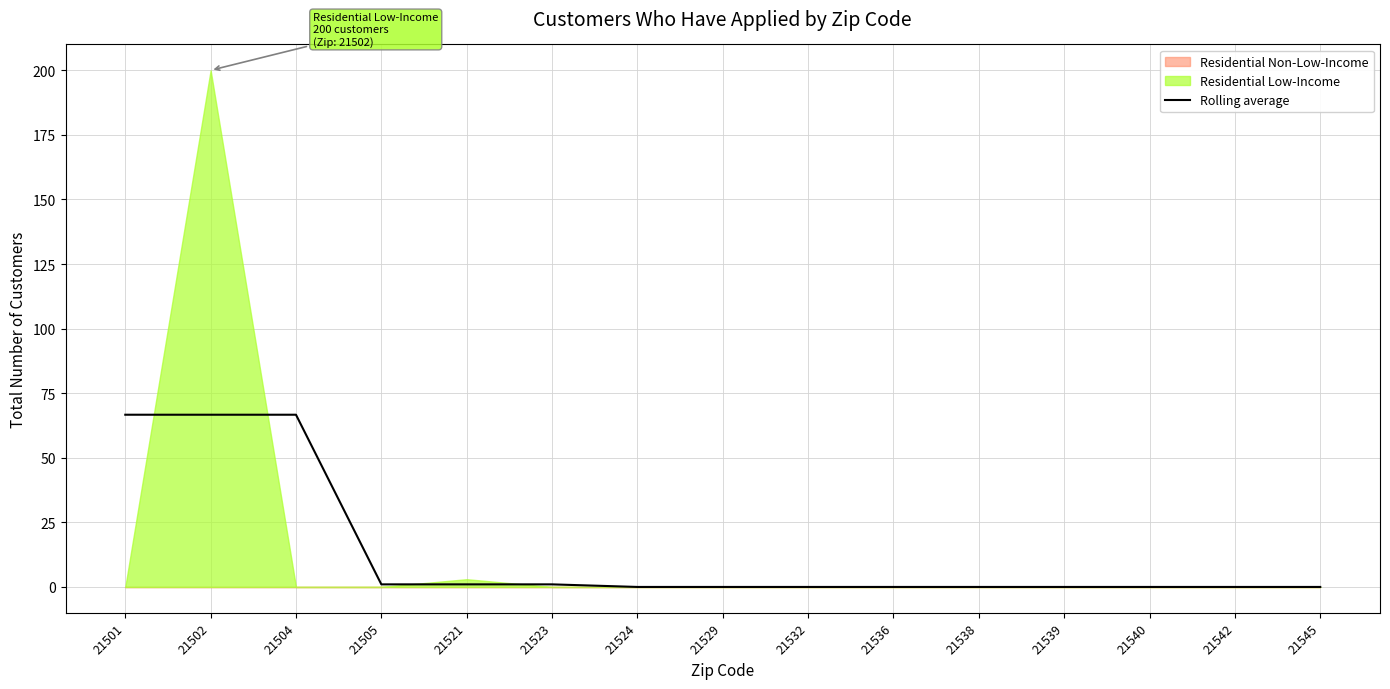

What is the sum of all values?

203.0